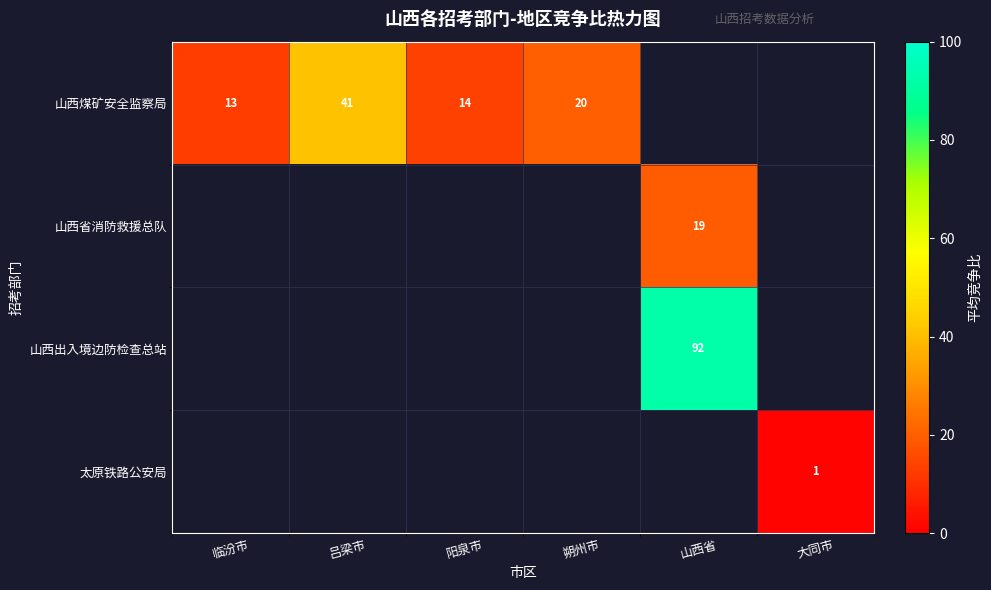

The value of 山西出入境边防检查总站 at 山西省 is 61. True or false?

False